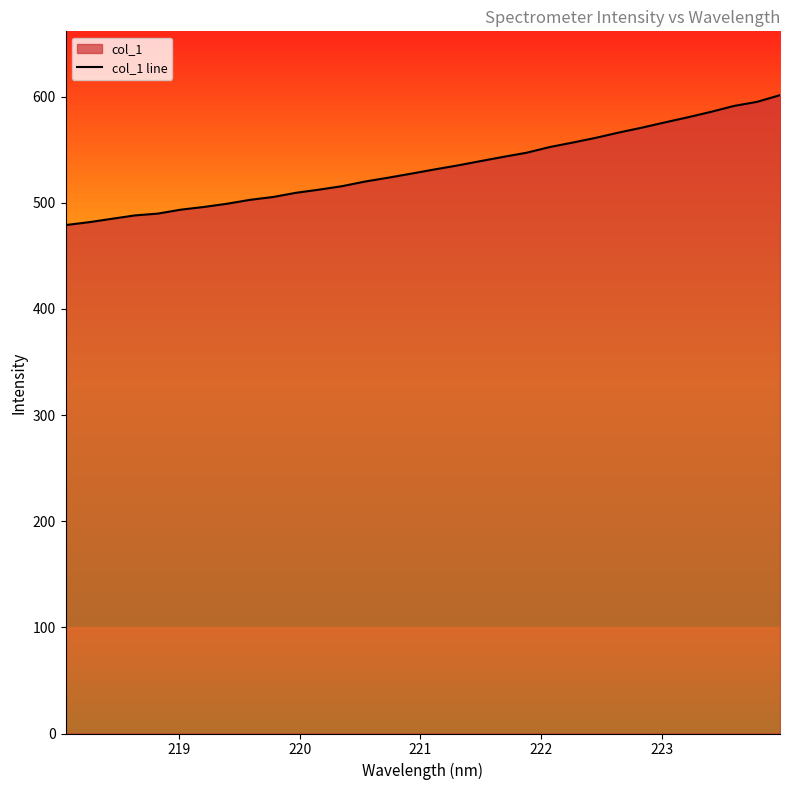

What is the greatest value displayed?

601.3